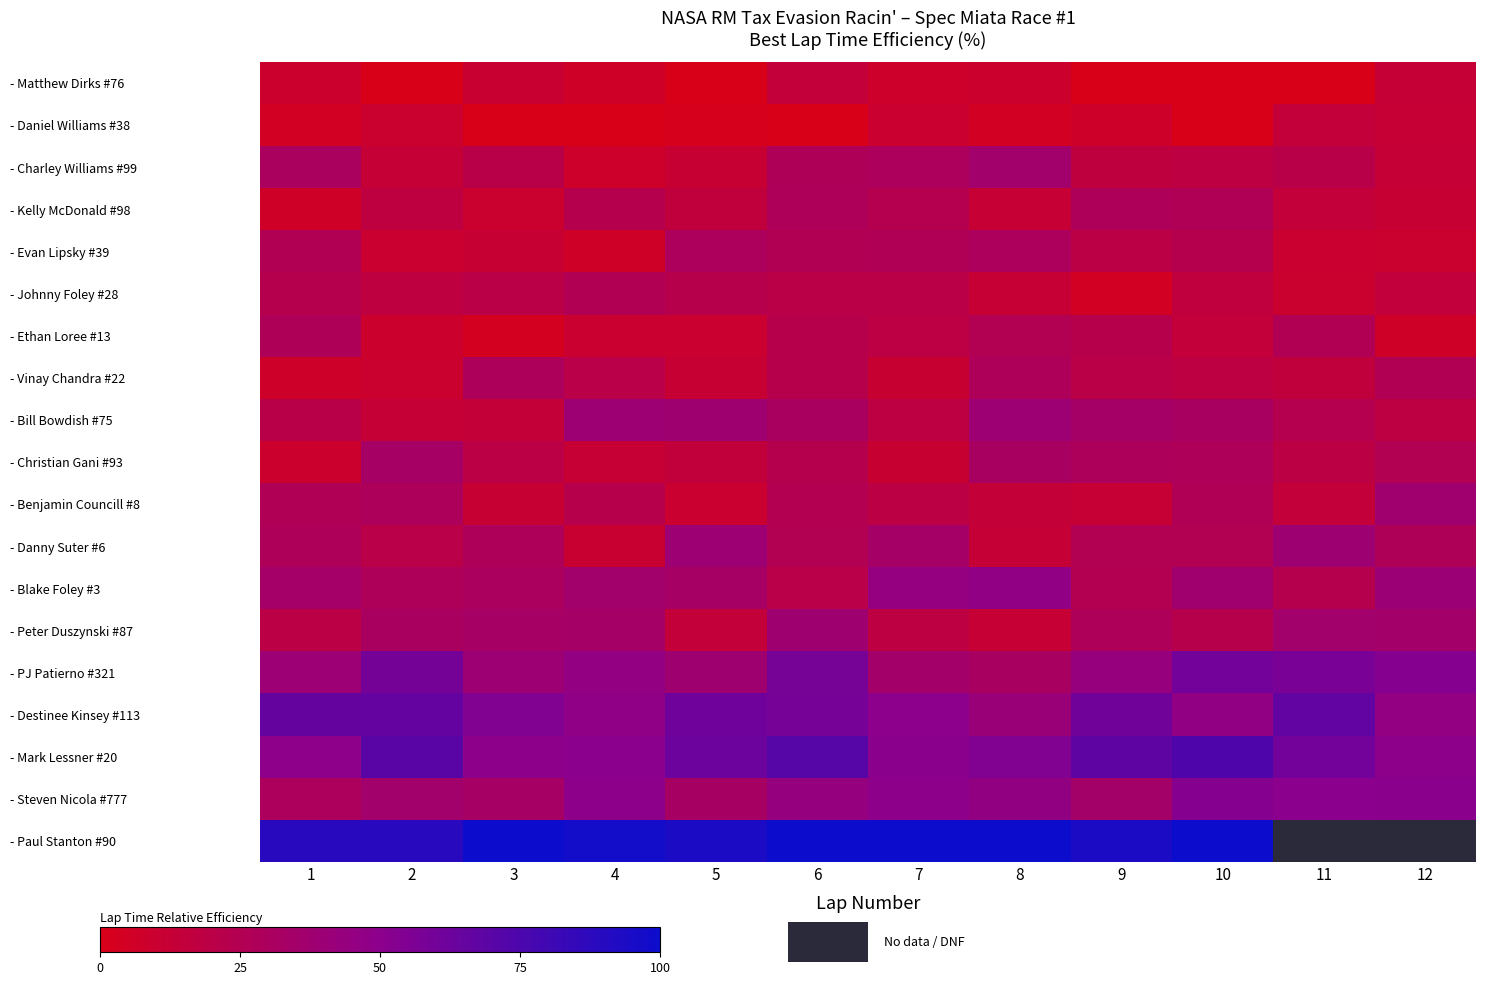

What is the maximum value for - Evan Lipsky #39?

29.3